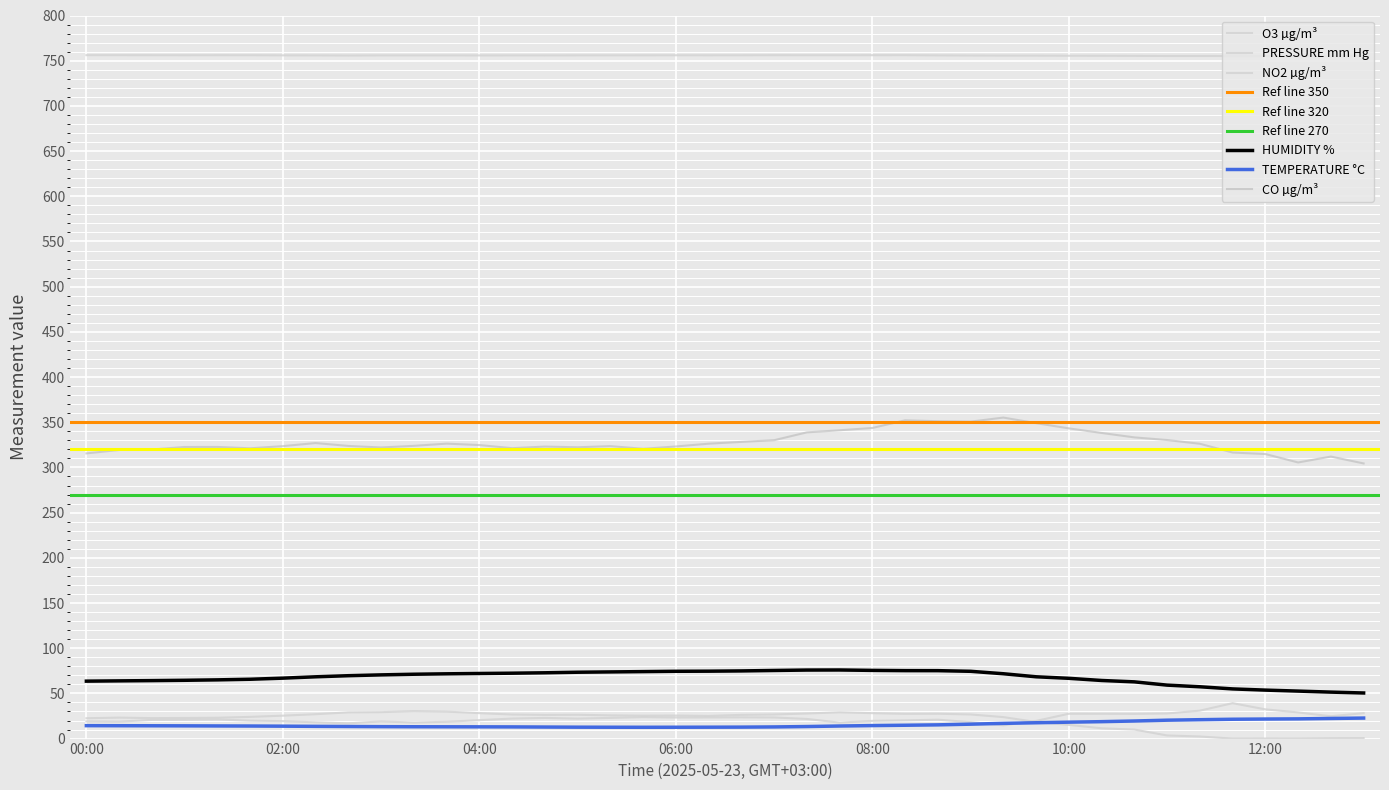

What is the maximum value shown in the chart?

756.1